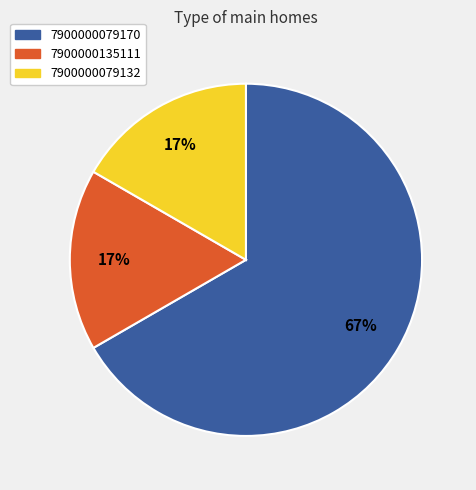

To the nearest percent, what percentage of the pie is 7900000079132?

17%